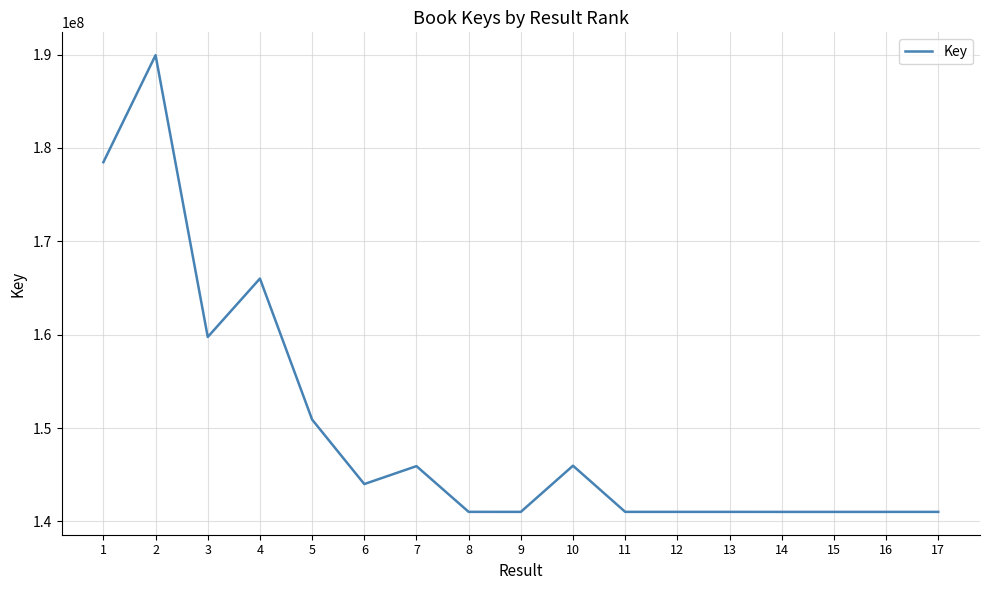

True or false: the data shows 166011608 at 4.

True